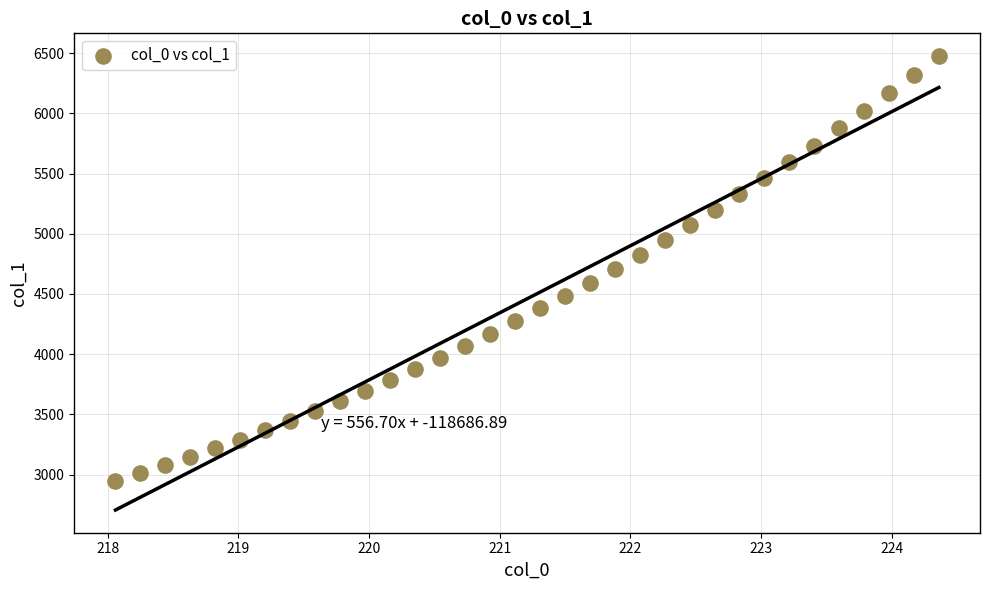

What is the range of Y values (max minus min)?

3527.7